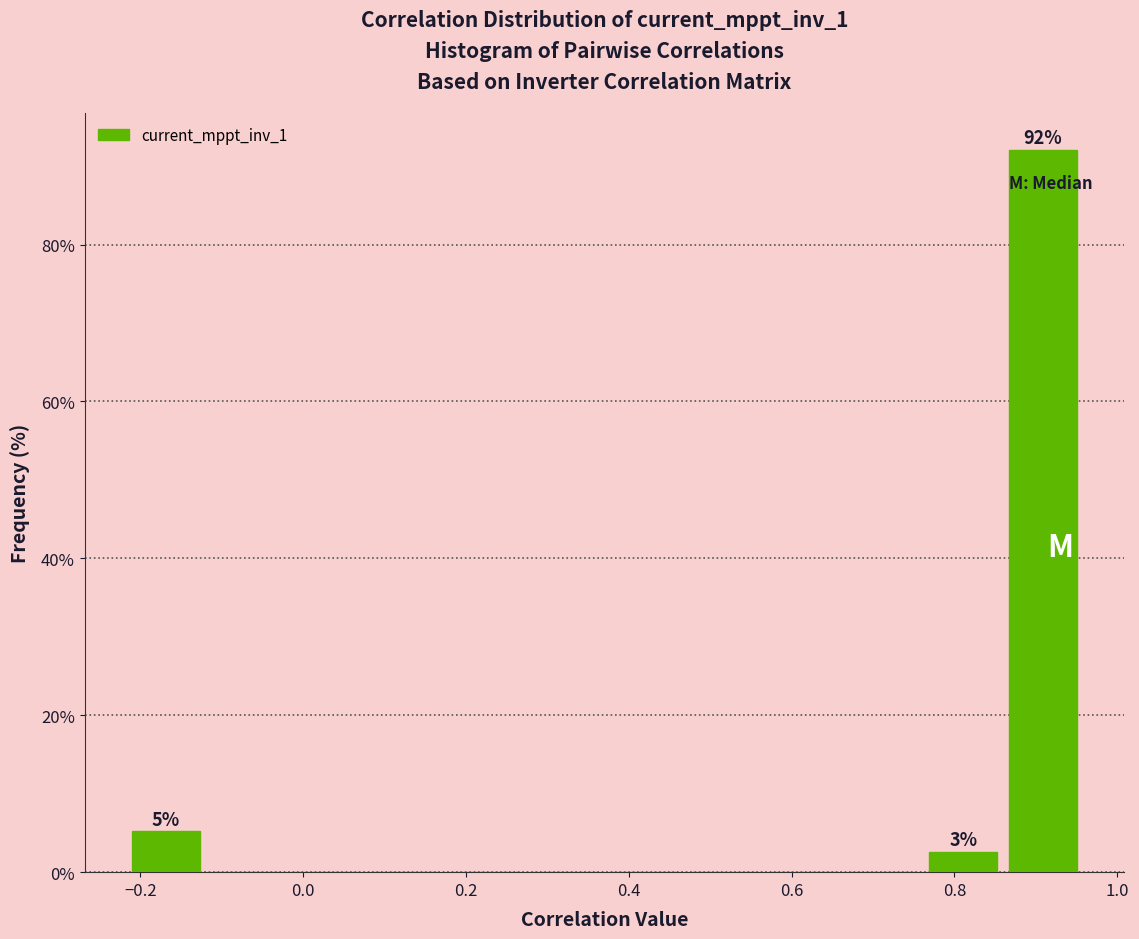

Which range on the x-axis has the tallest bar?

0.86 to 0.96